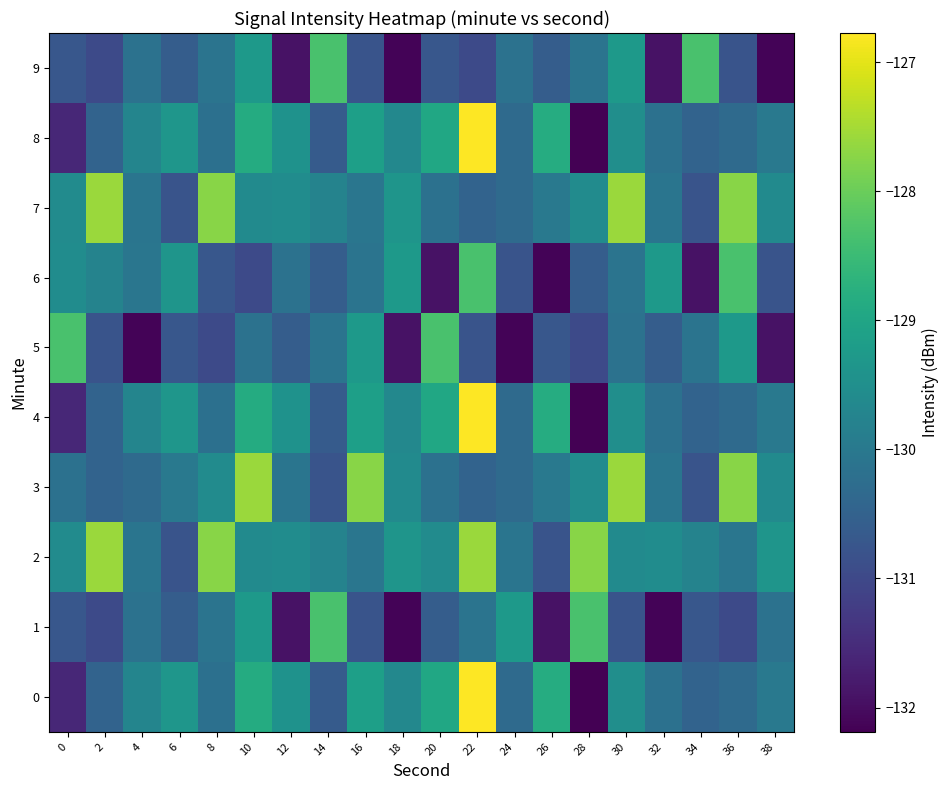

How many categories are shown in the chart?

20